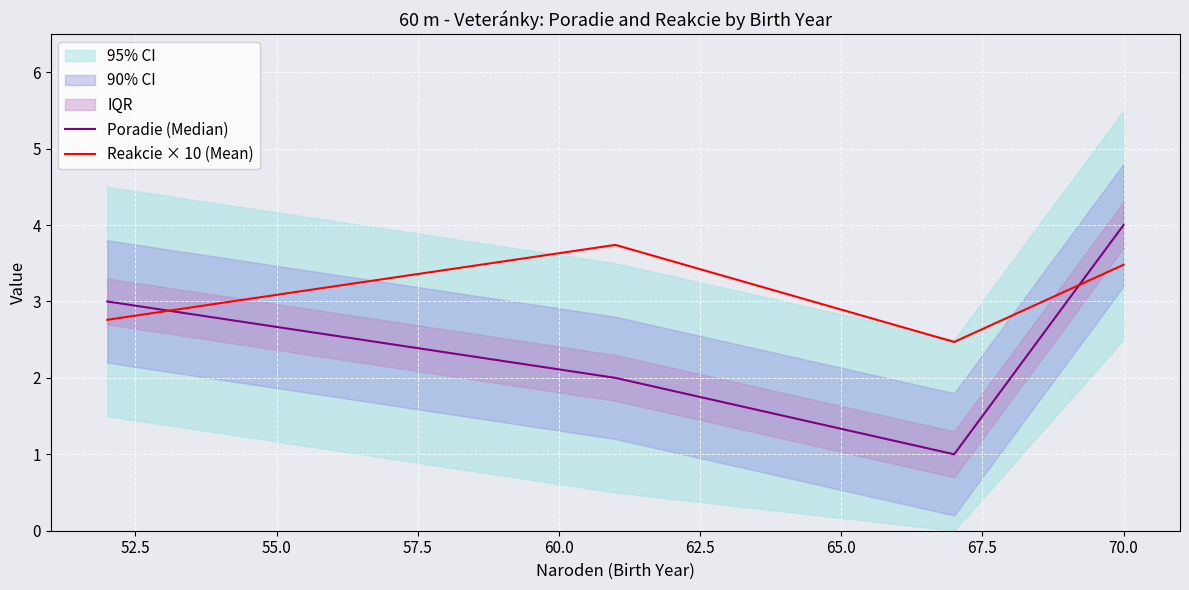

What is the maximum value shown in the chart?

4.0